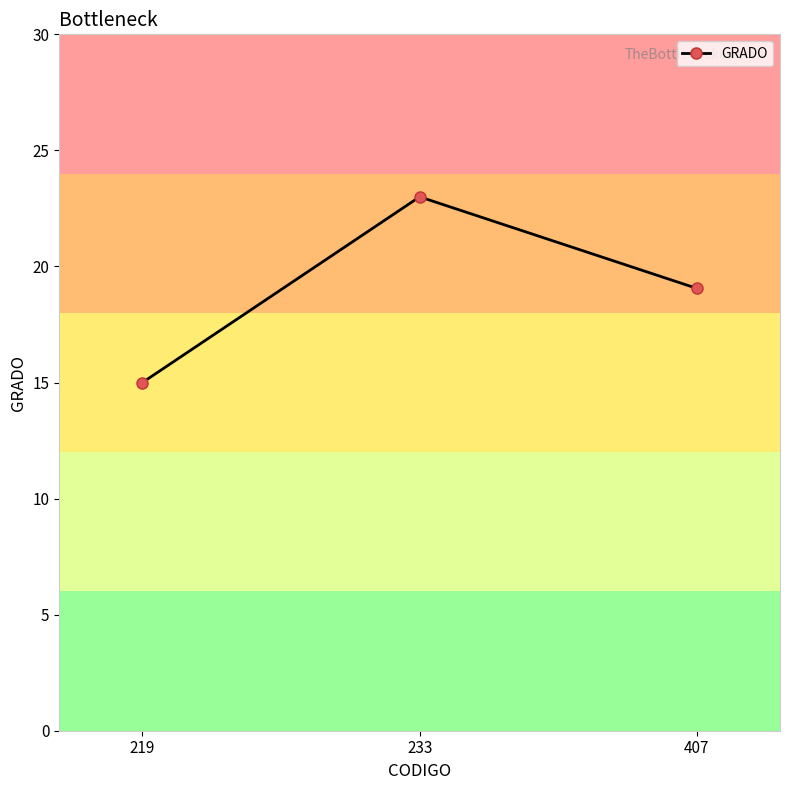

Reading left to right, what are all the values shown in this chart?

15.0	23.0	19.1